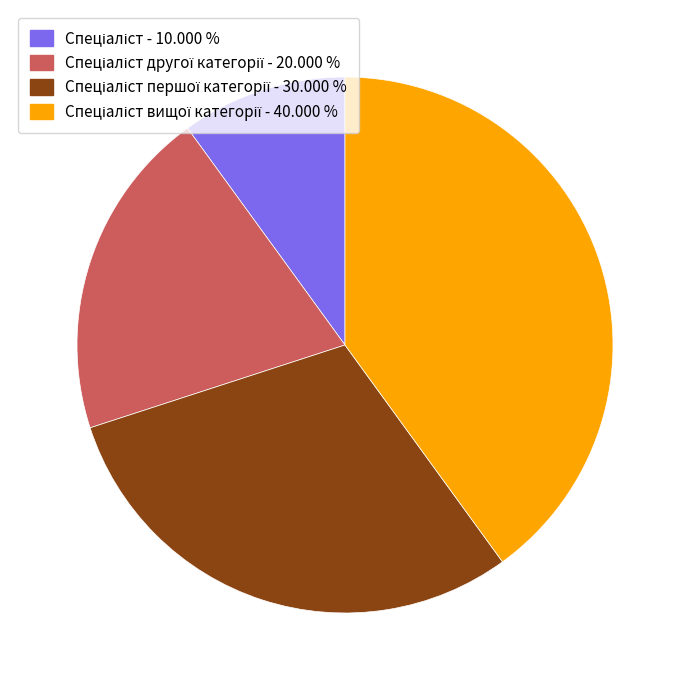

Is there any slice that represents more than half of the pie?

No